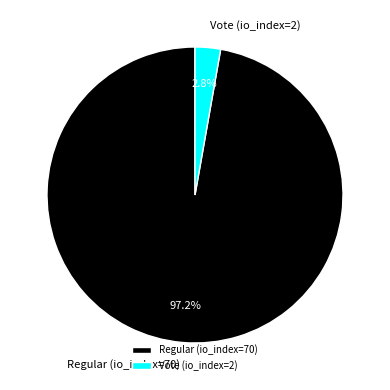

How much of the chart is everything except Vote (io_index=2)?

97.2%